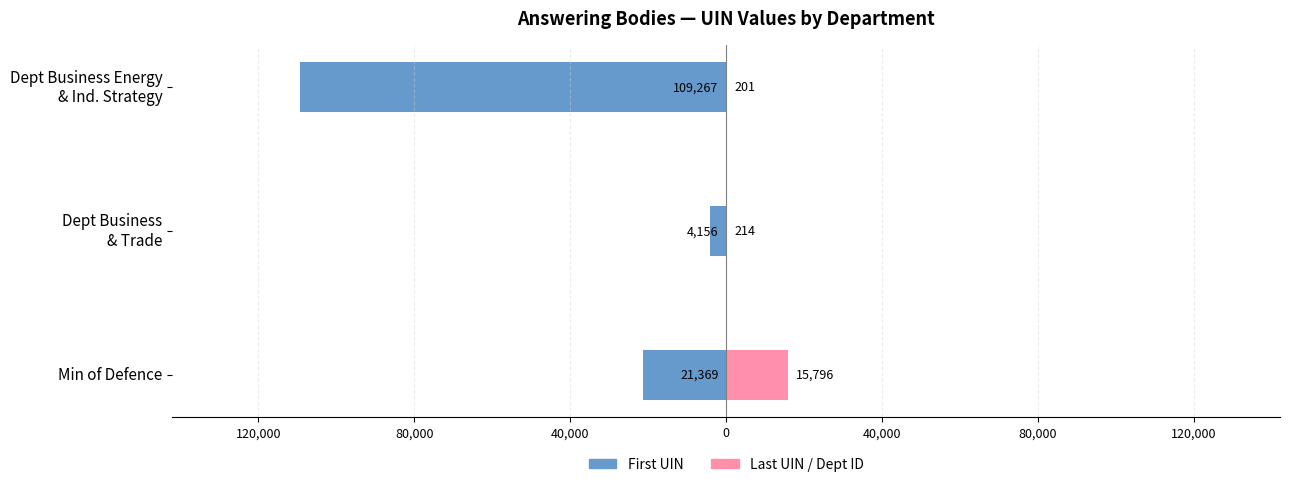

Which series has the largest total across all categories?

Last UIN / Dept ID